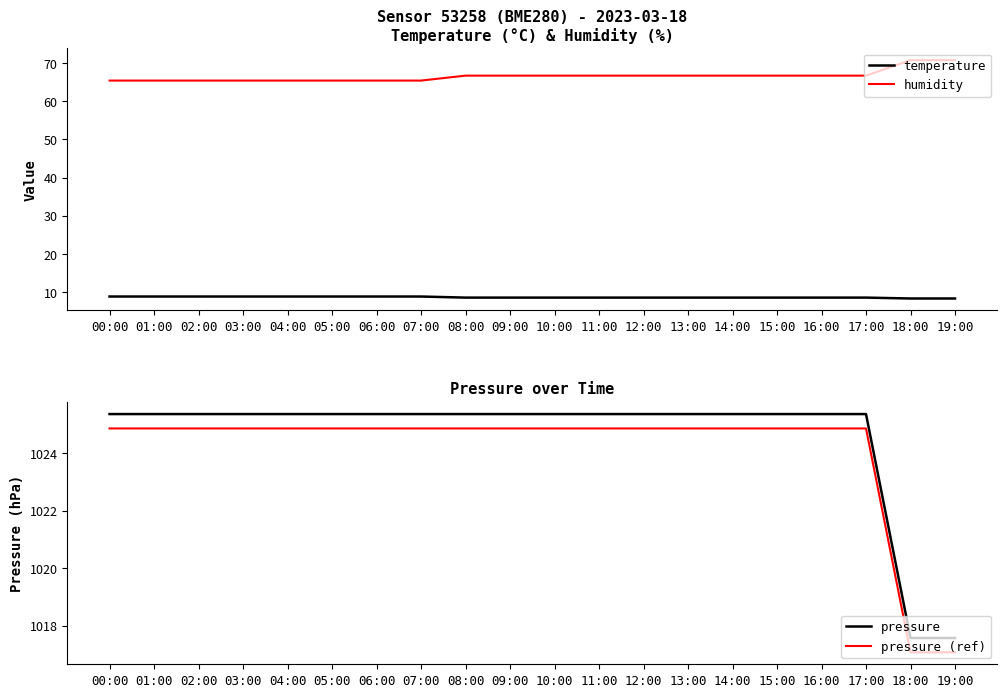

What is the label of the 7th point from the left?

06:00